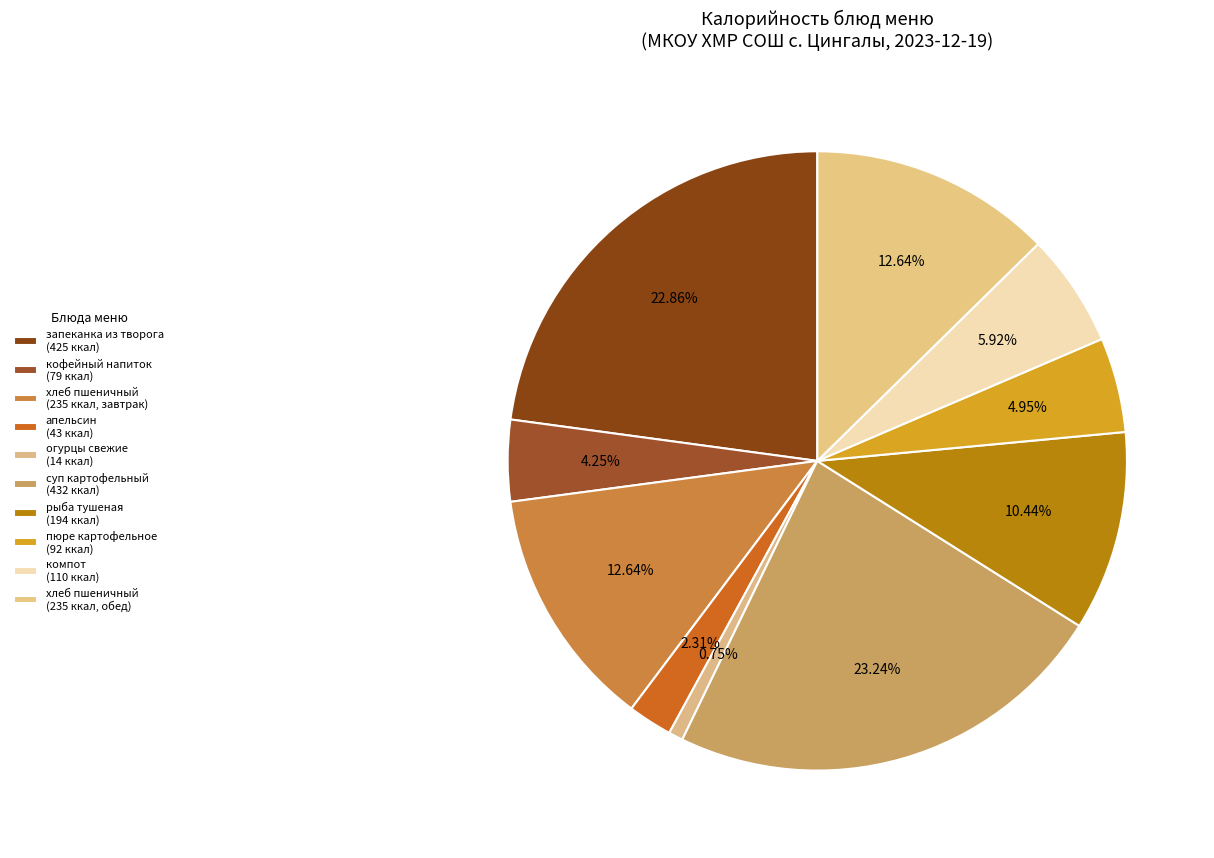

Count the number of slices in the pie.

10